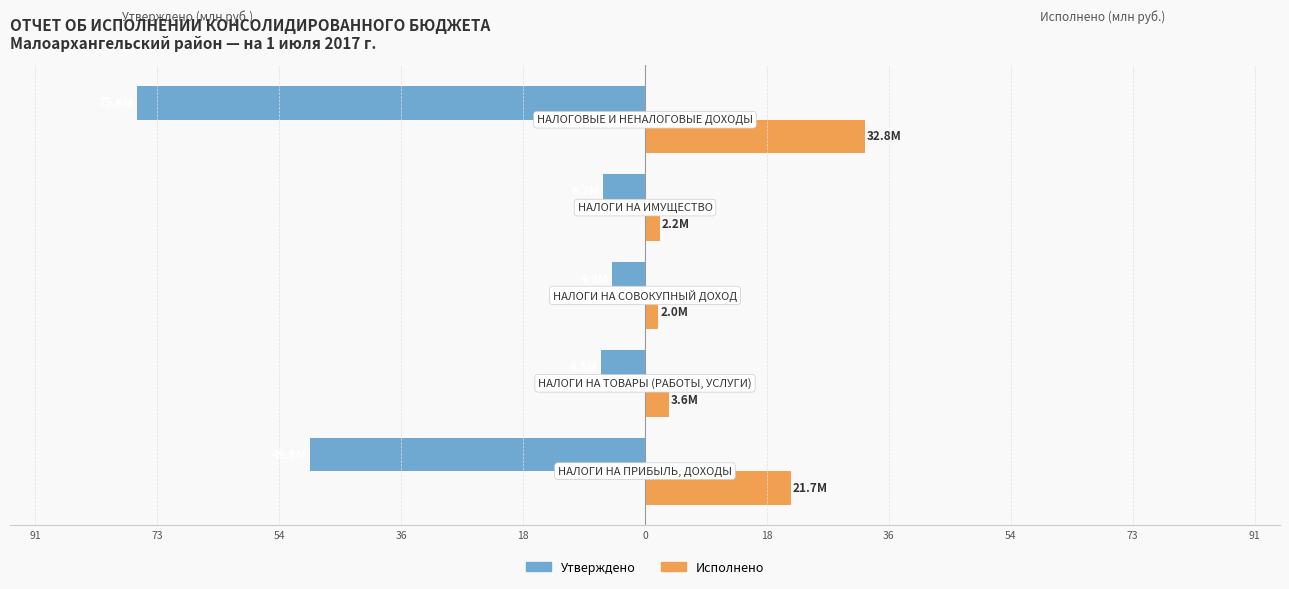

What is the difference between the maximum and second lowest values in the Исполнено series?

30.6